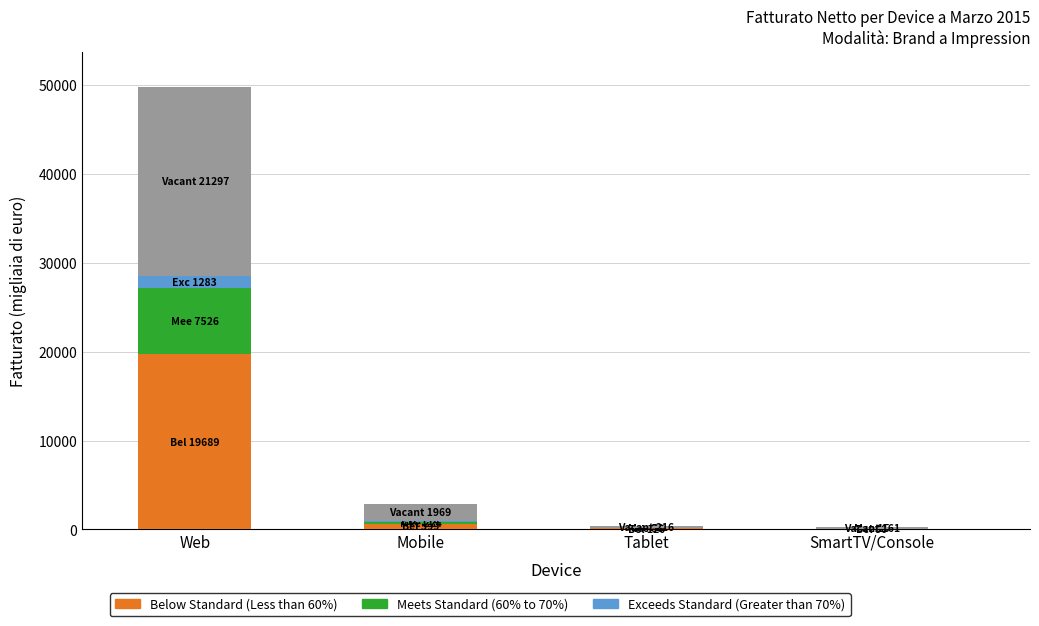

At which category is the sum across all series the highest?

Web